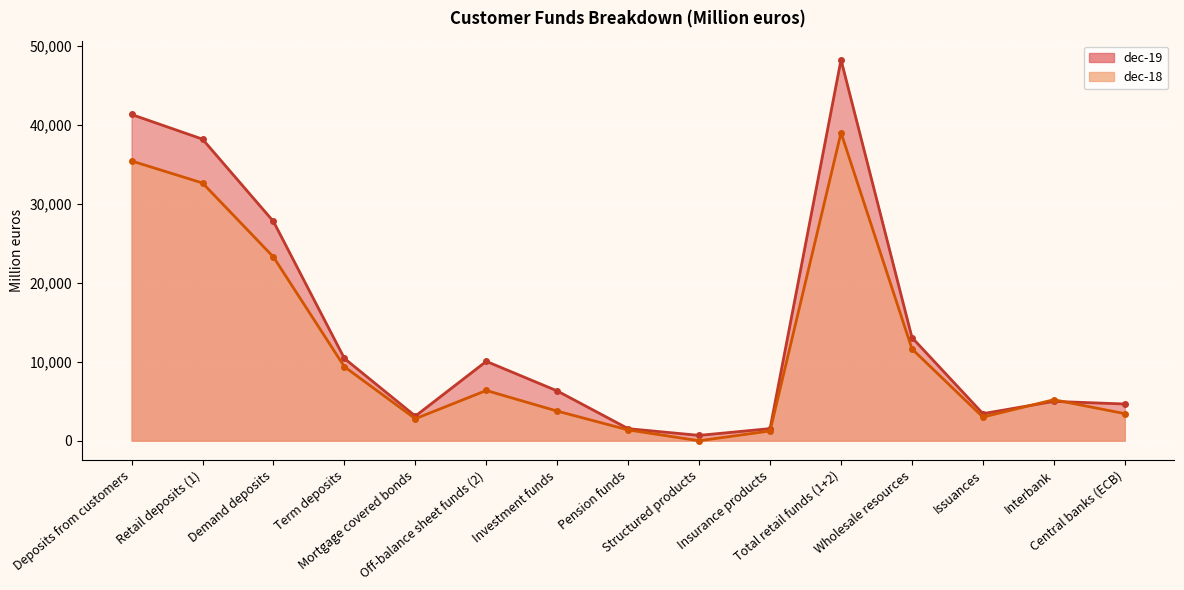

The value of dec-18 at Demand deposits is 40525. True or false?

False